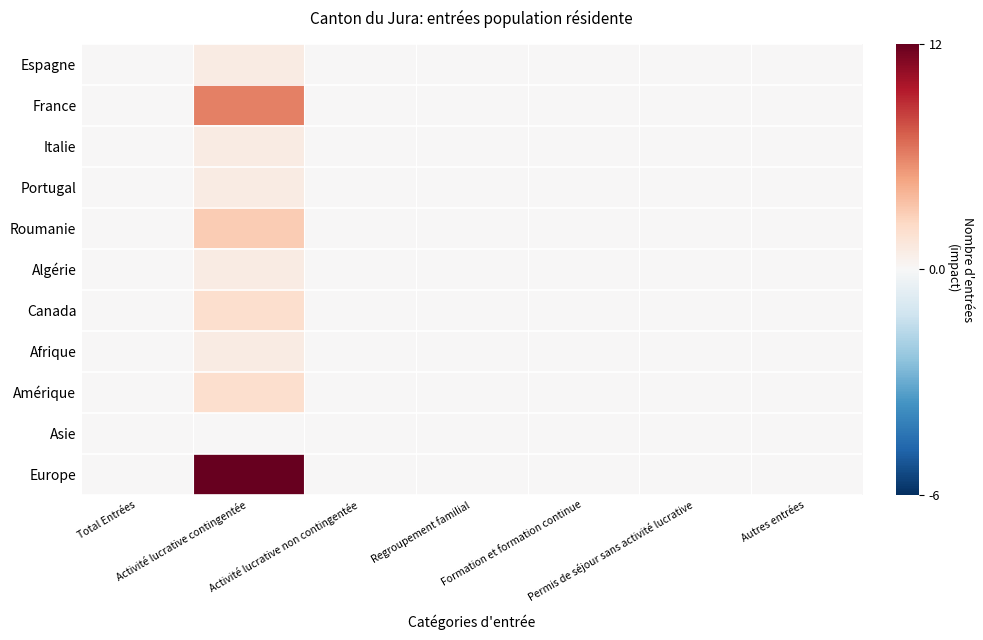

At which category is the sum across all series the highest?

Activité lucrative contingentée